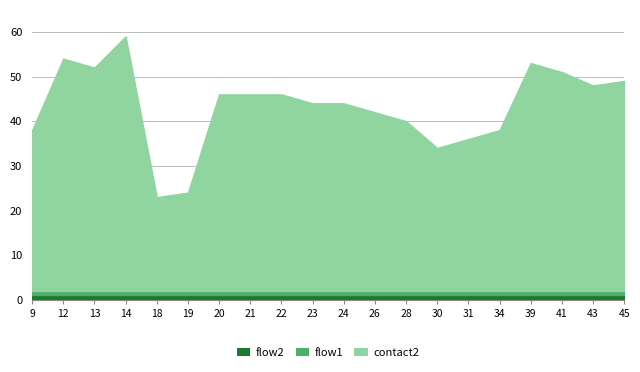

Which series has the largest total across all categories?

contact2